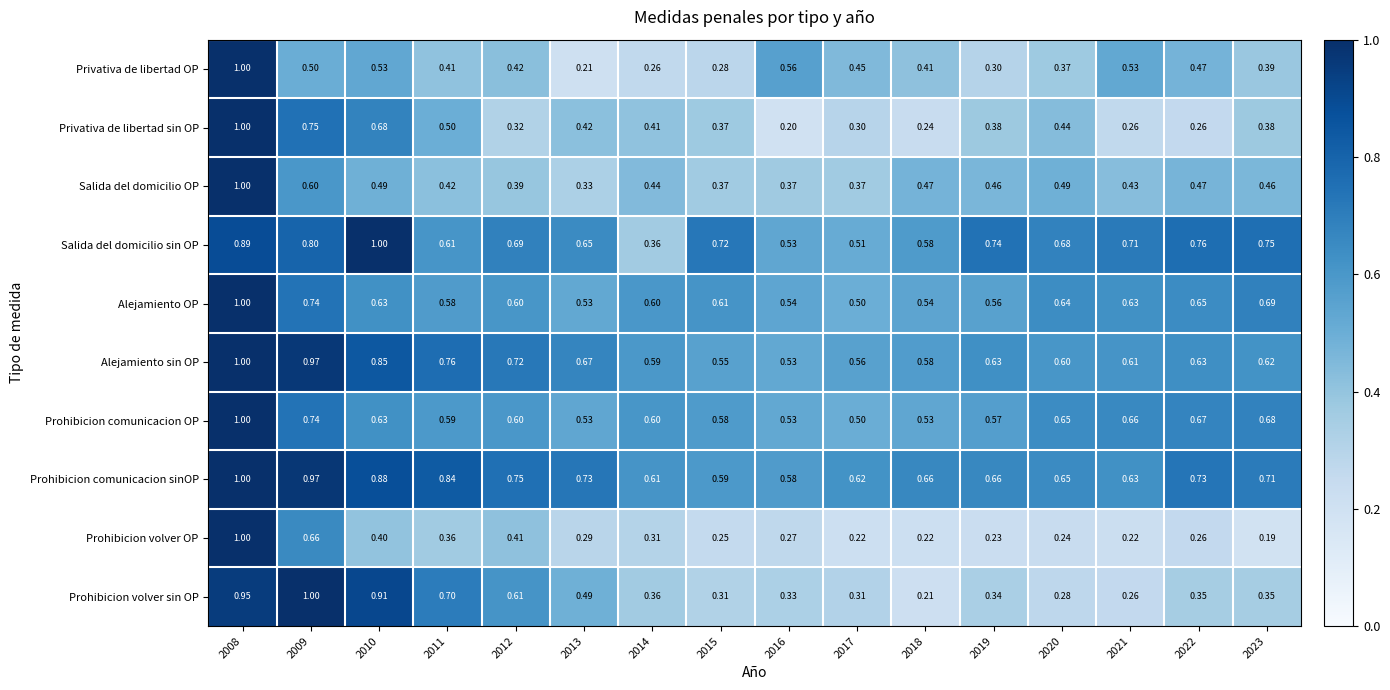

Which series has the largest range (max minus min)?

Prohibicion volver OP